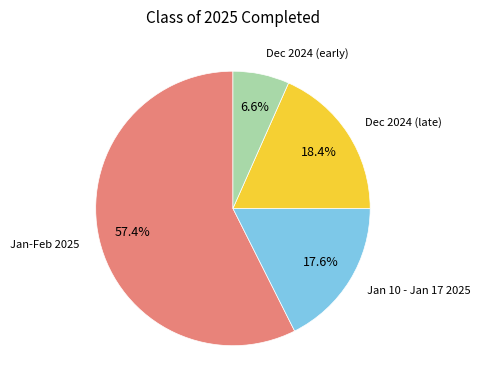

Is there any slice that represents more than half of the pie?

Yes